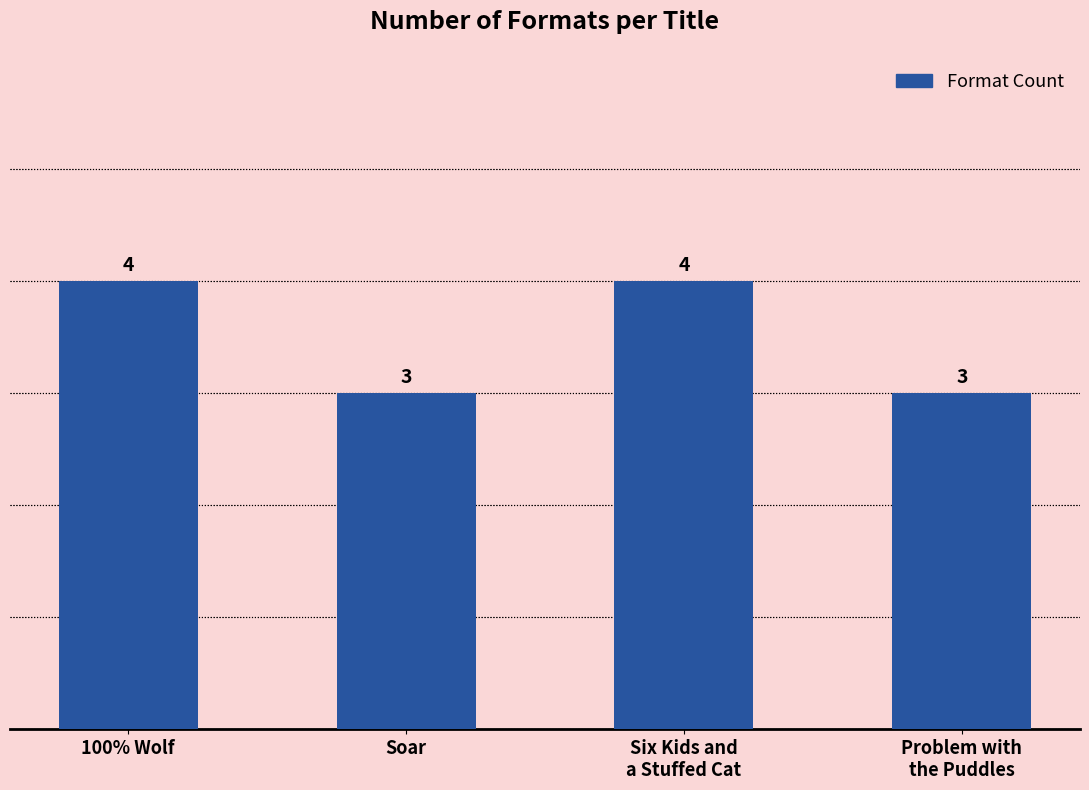

Reading right to left, transcribe all the data shown in this chart.

Problem with
the Puddles=3	Six Kids and
a Stuffed Cat=4	Soar=3	100% Wolf=4